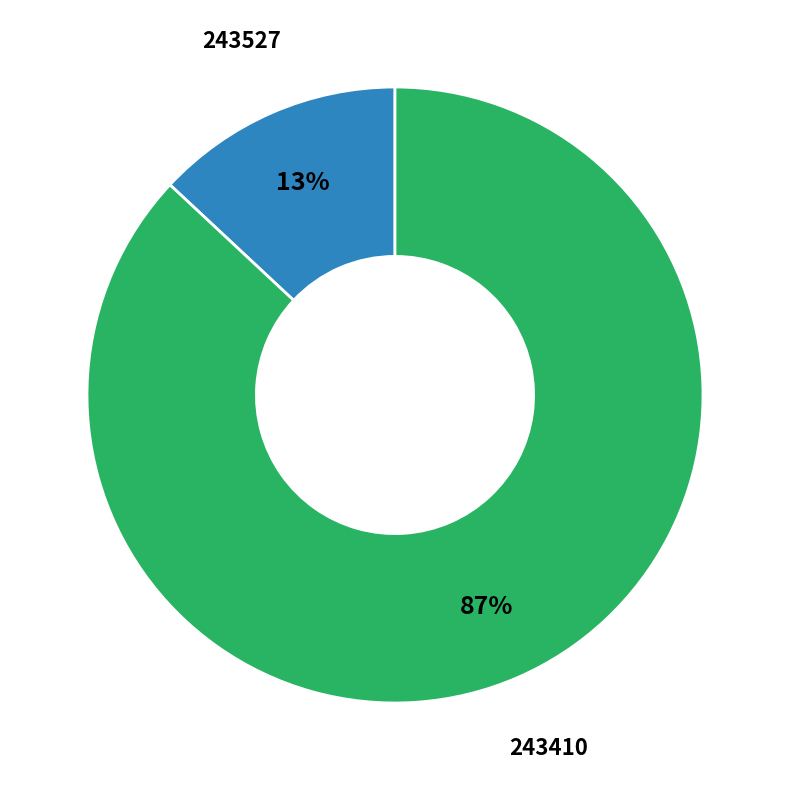

Which category has the smallest portion of the pie?

243527